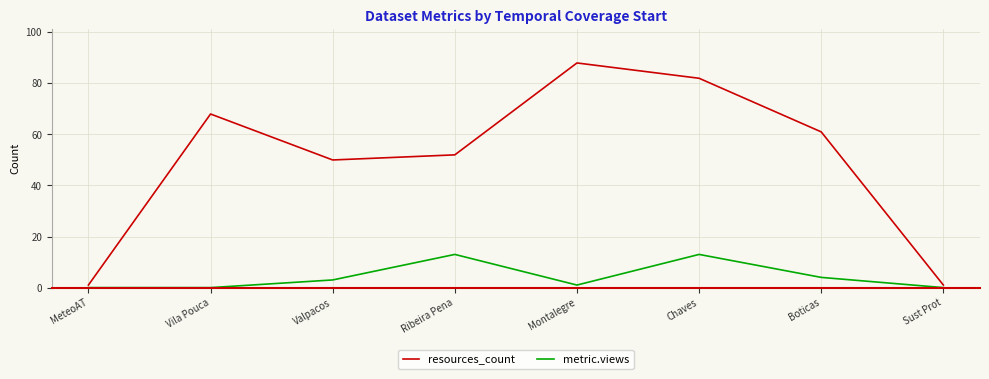

What is the approximate value of resources_count at Chaves, to the nearest 10?

80